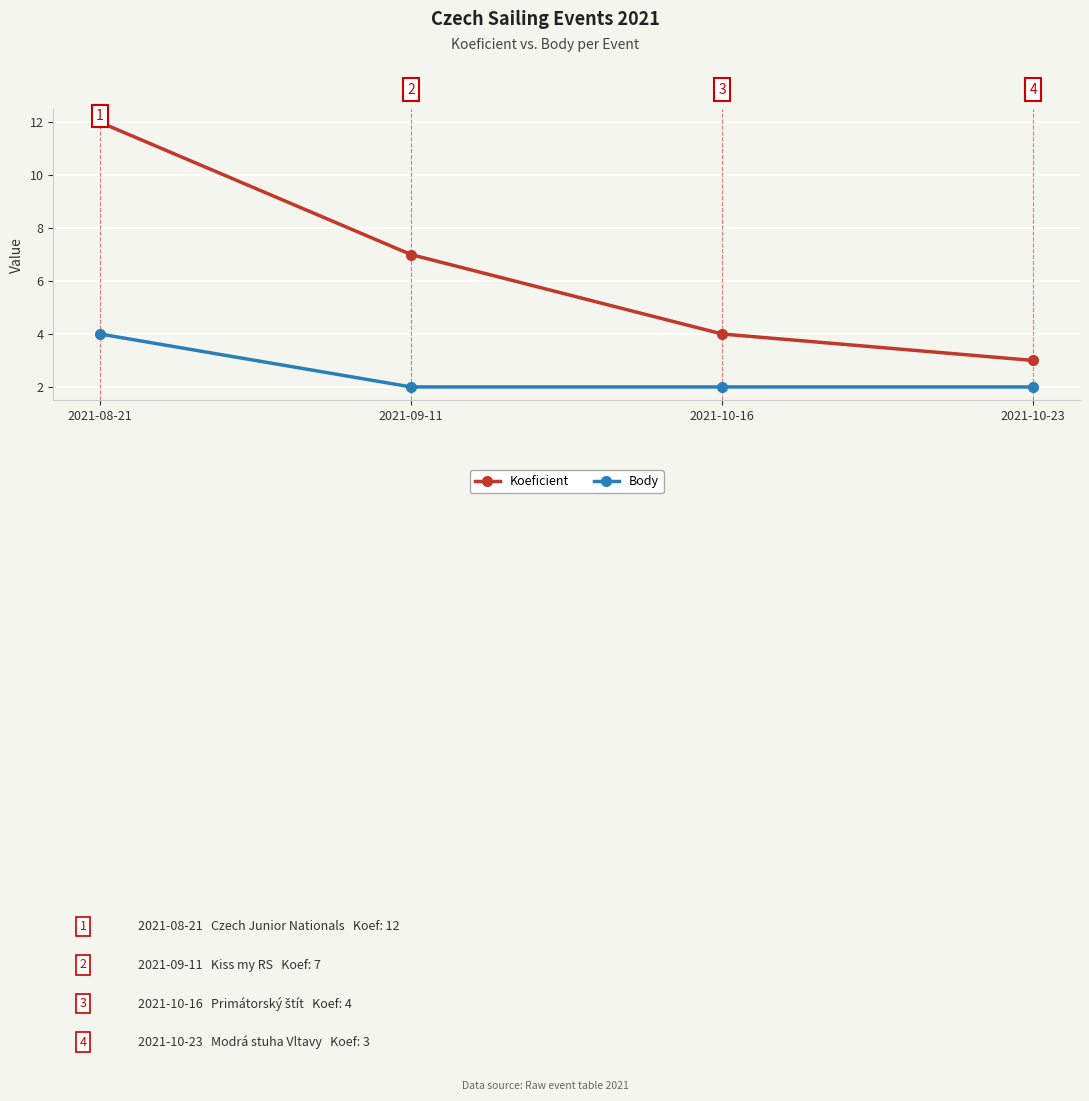

True or false: Body has a value of 5 at 2021-08-21.

False